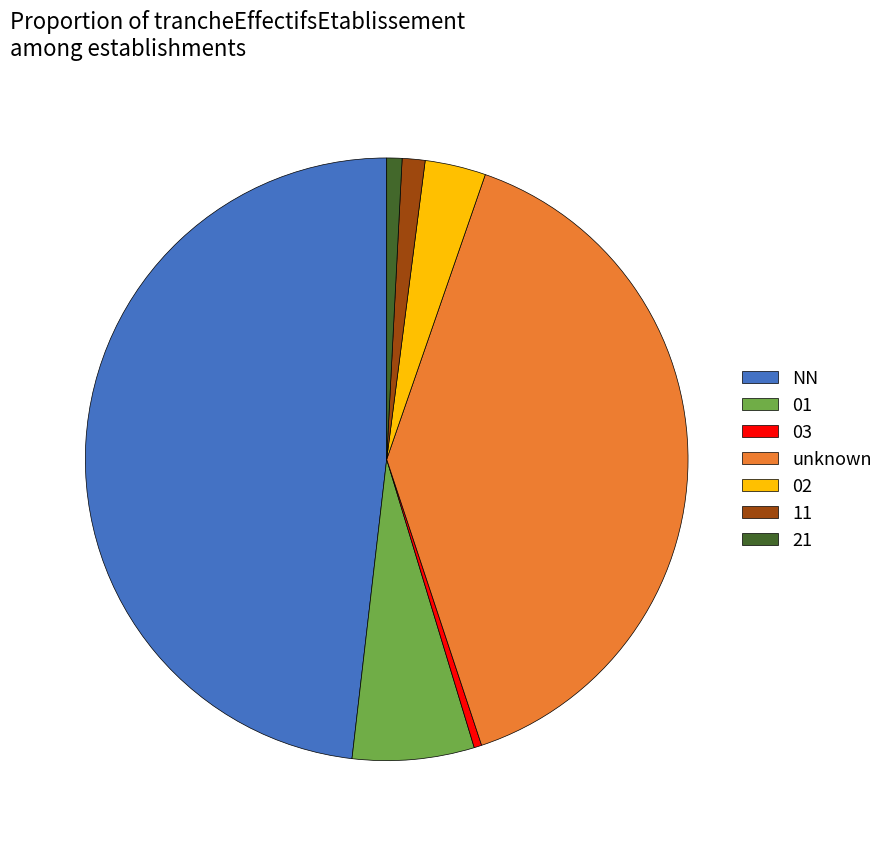

Is there any slice that represents more than half of the pie?

No